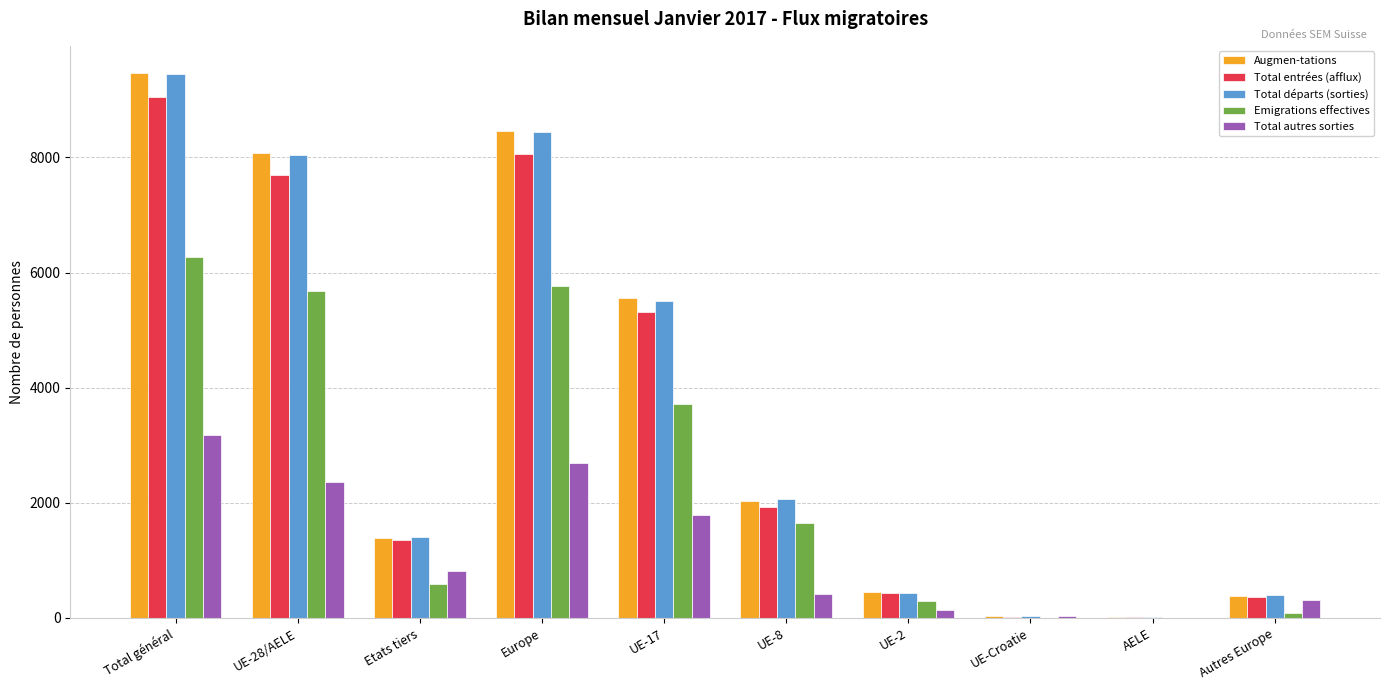

What is the average value of the Total entrées (afflux) series?

3422